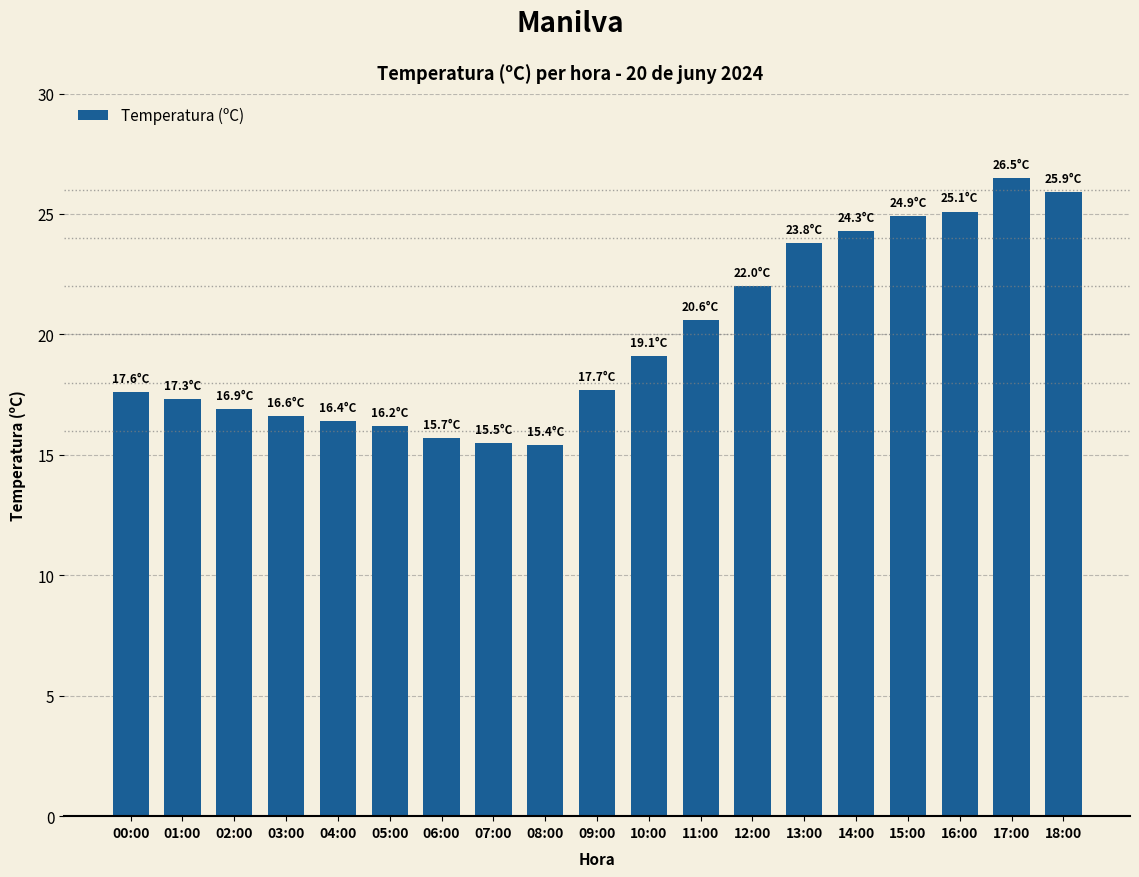

What is the value of the 8th bar from the left?

15.5